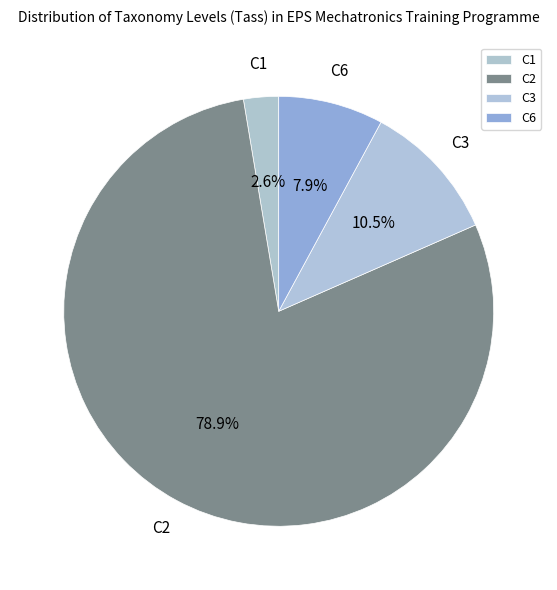

Rank the categories by value from lowest to highest.

C1, C6, C3, C2